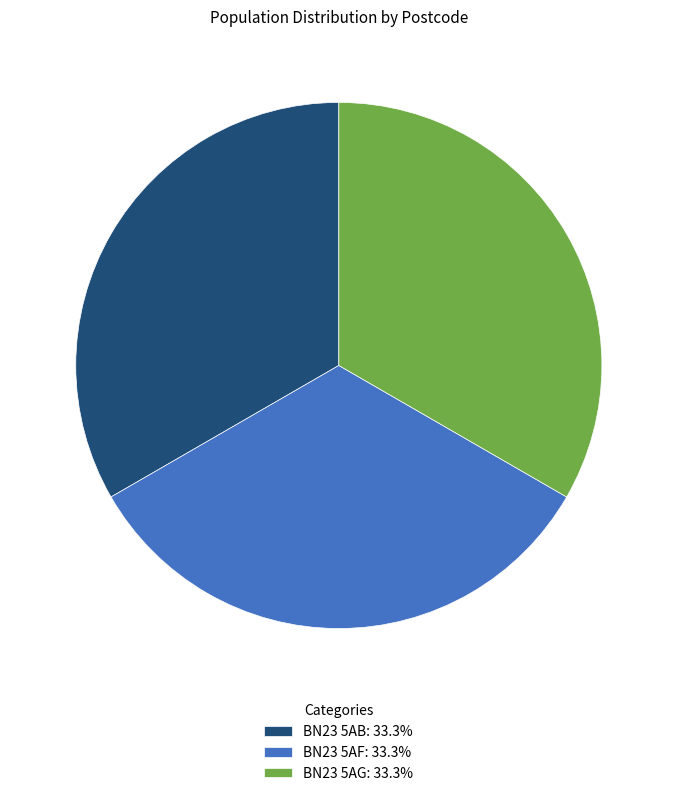

Is there a majority slice in this chart?

No